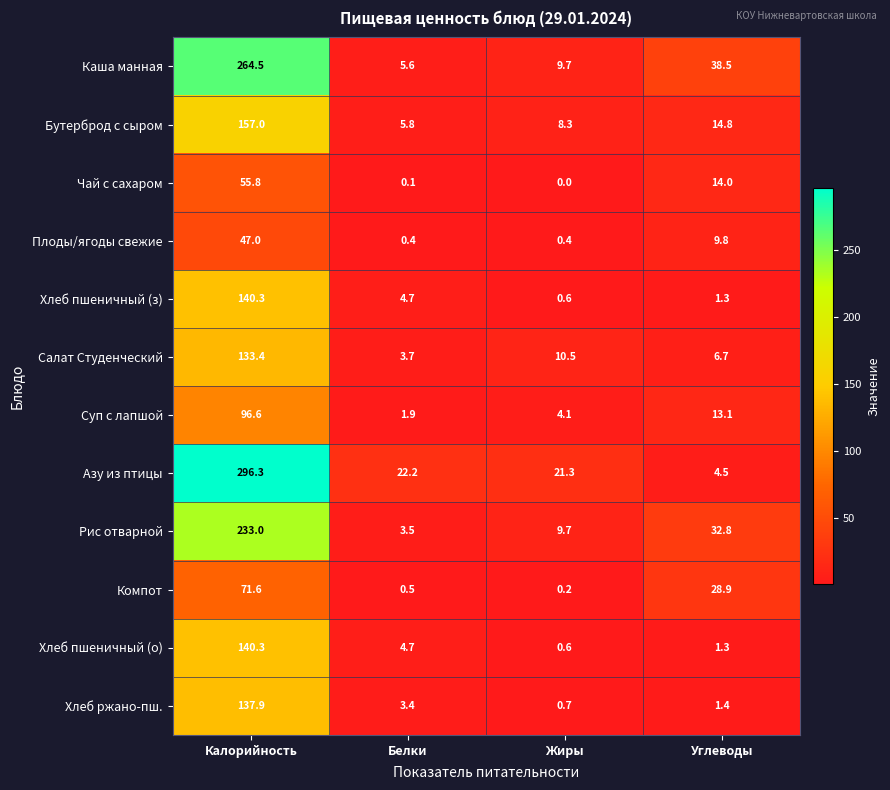

Which series changed the most between Калорийность and Белки?

Азу из птицы